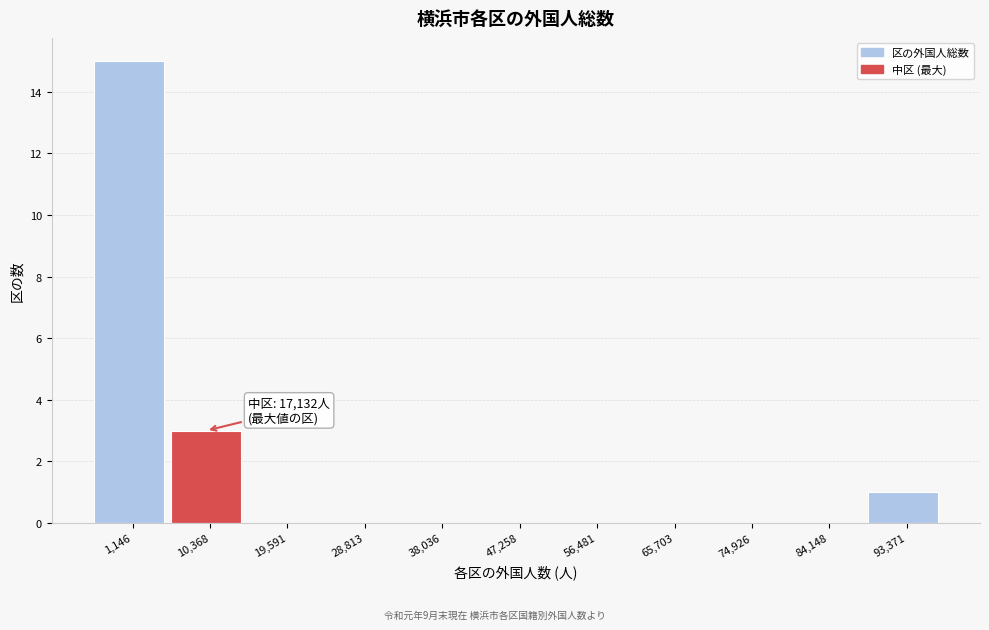

Reading left to right, what are all the values shown in this chart?

1,146=15	10,368=3	19,591=0	28,813=0	38,036=0	47,258=0	56,481=0	65,703=0	74,926=0	84,148=0	93,371=1